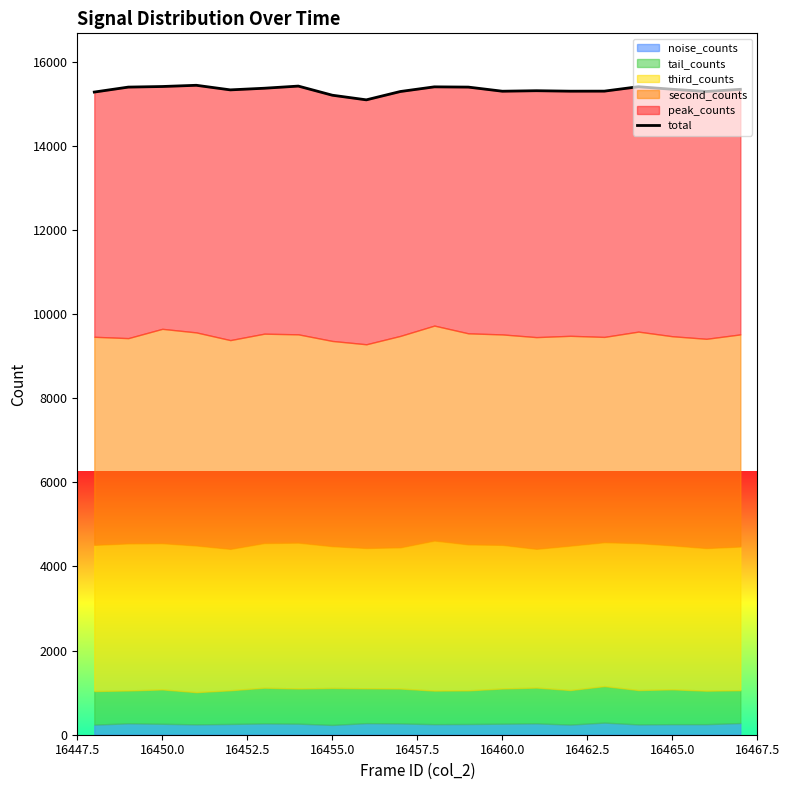

Reading right to left, extract all data points from this chart.

15344	15292	15345	15406	15301	15300	15311	15299	15397	15403	15292	15094	15204	15421	15370	15331	15440	15411	15397	15279